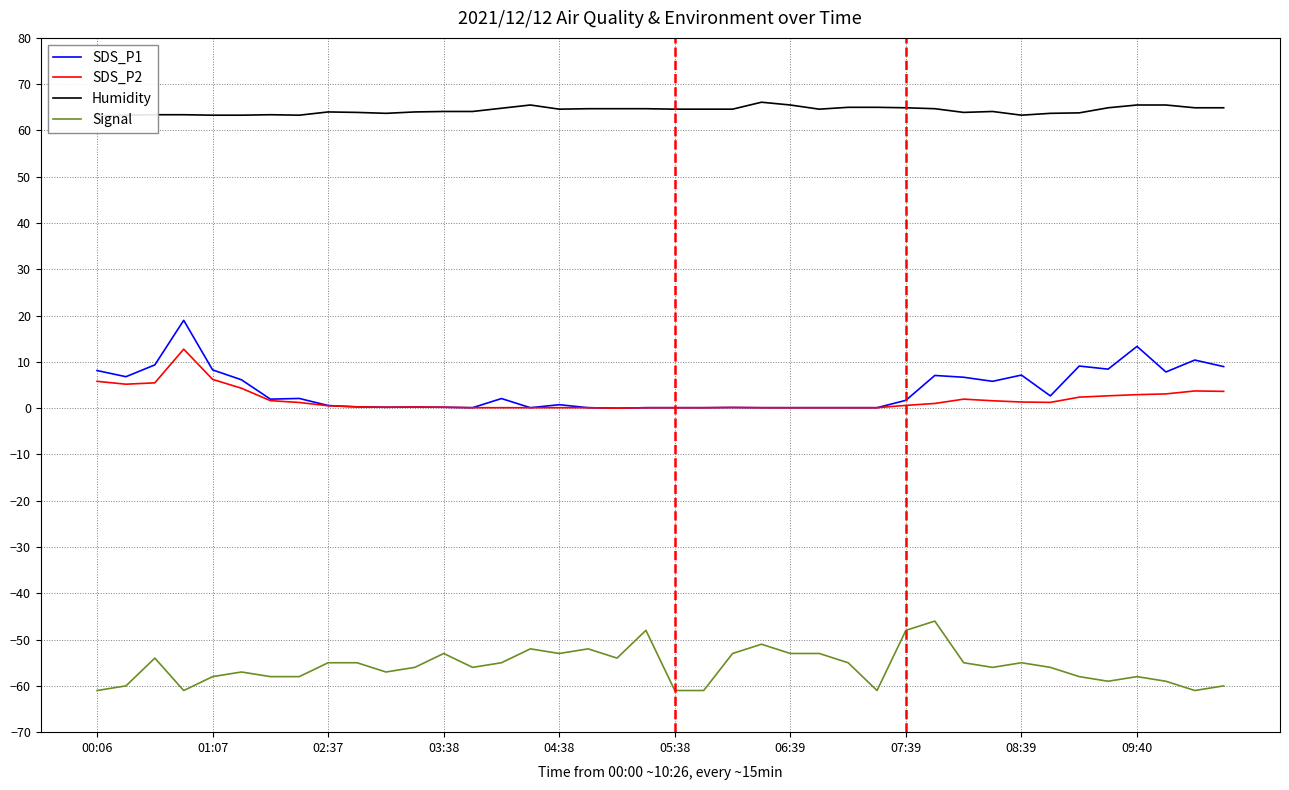

At 19, list the series in order from largest to smallest.

Humidity, SDS_P1, SDS_P2, Signal